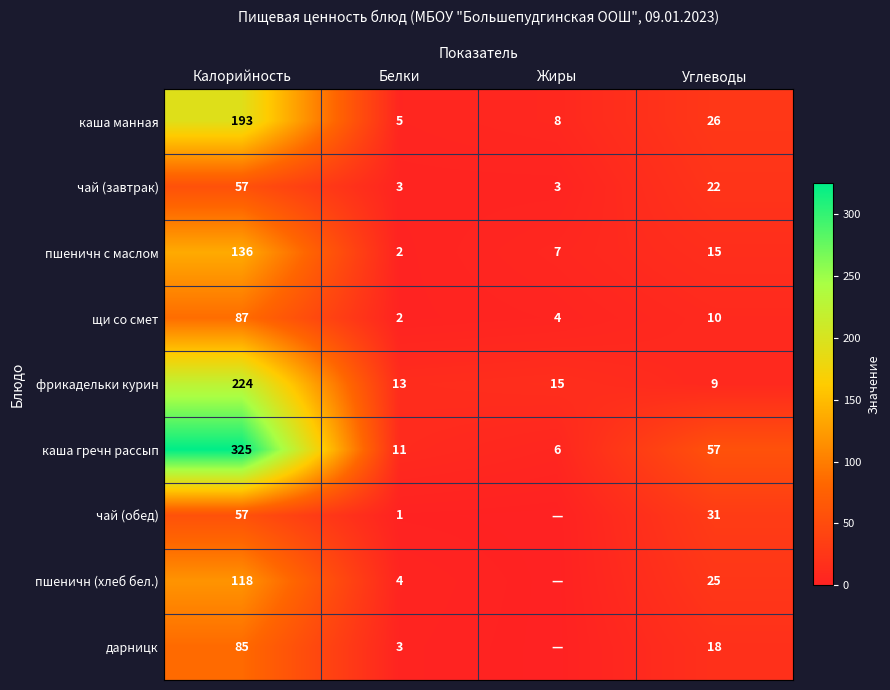

What is the sum of the чай (завтрак) values at Углеводы and Белки?

25